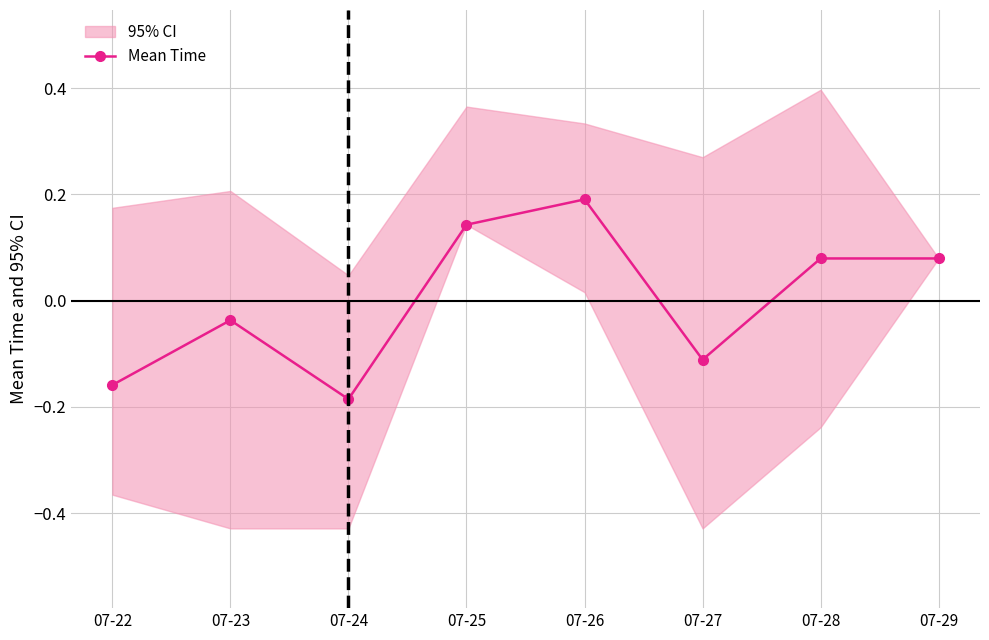

Where is the first local maximum?

07-23